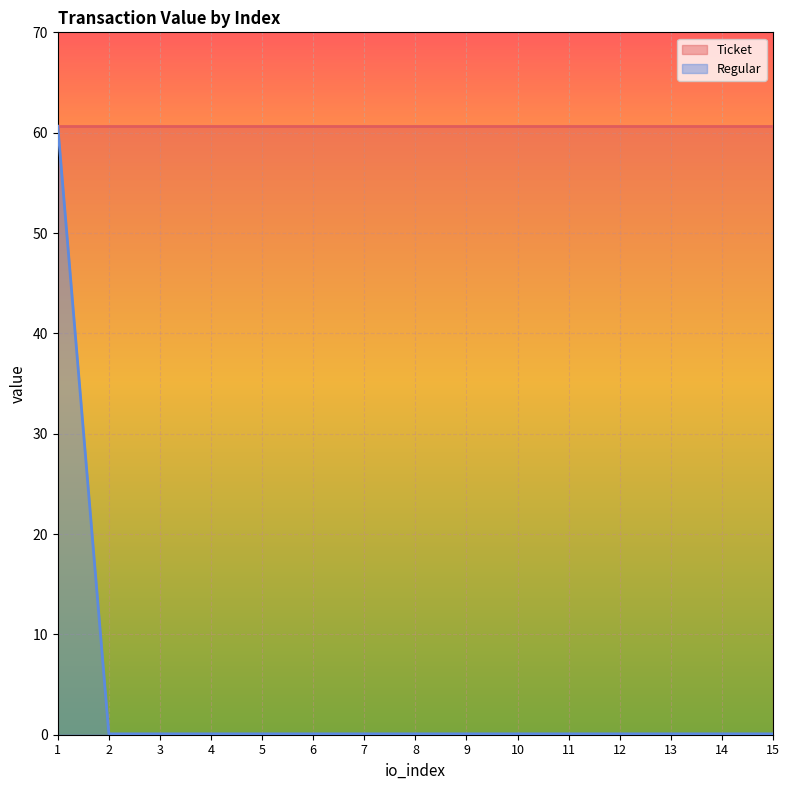

List the labels in order of value, smallest first.

2, 3, 4, 5, 6, 7, 8, 9, 10, 11, 12, 13, 14, 15, 1